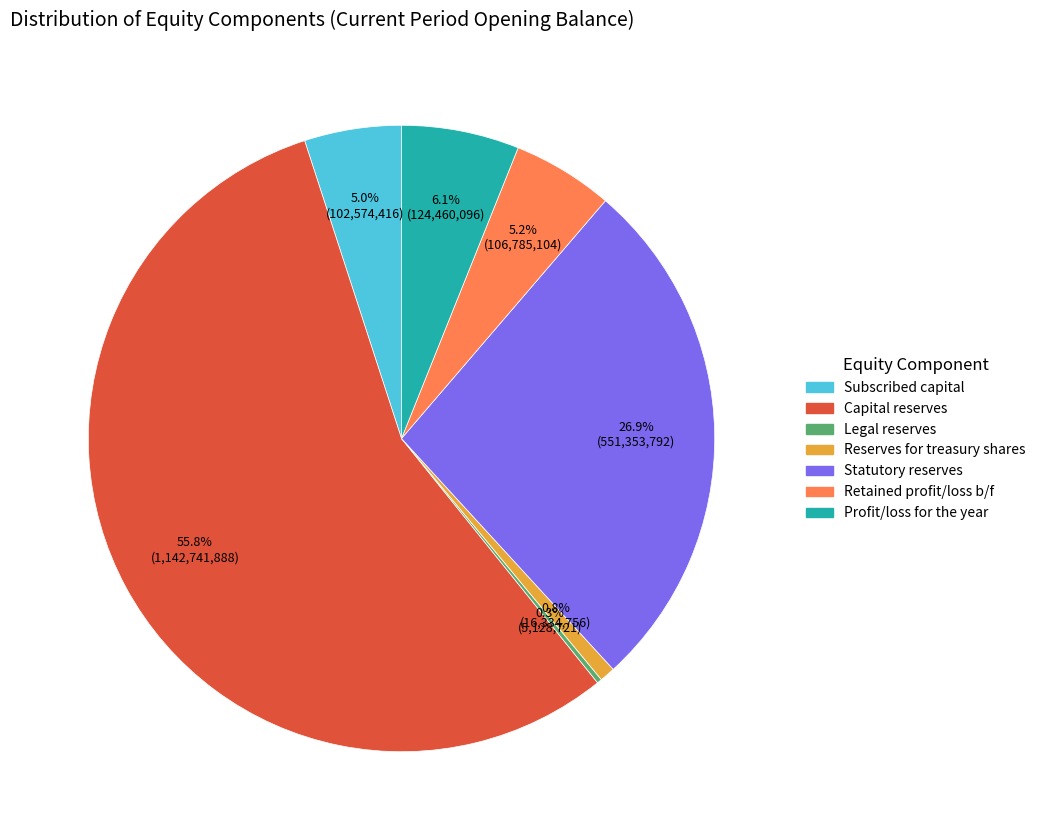

Does any single category account for the majority?

Yes